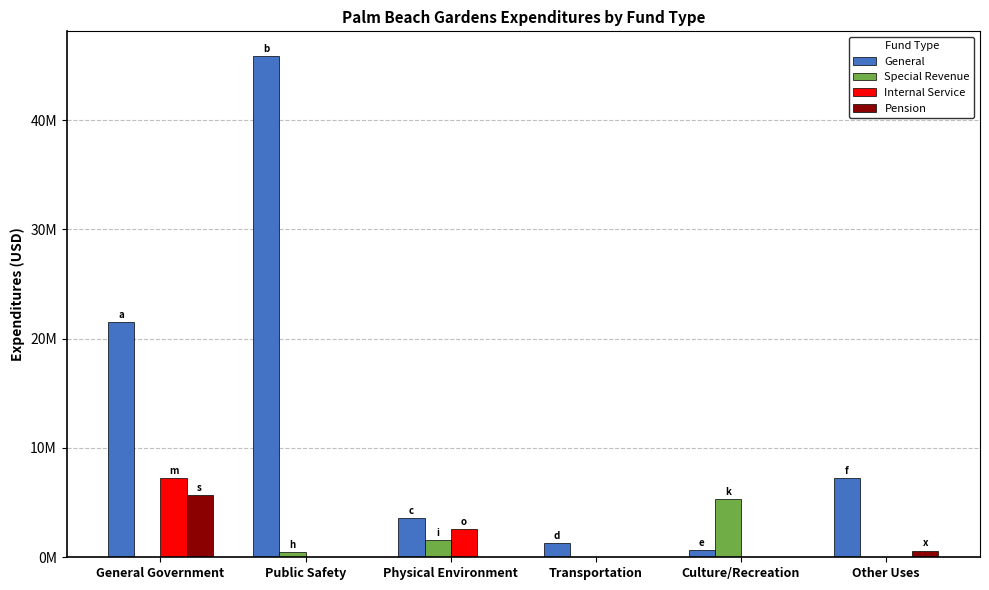

What are all the series names shown in the legend?

General, Special Revenue, Internal Service, Pension